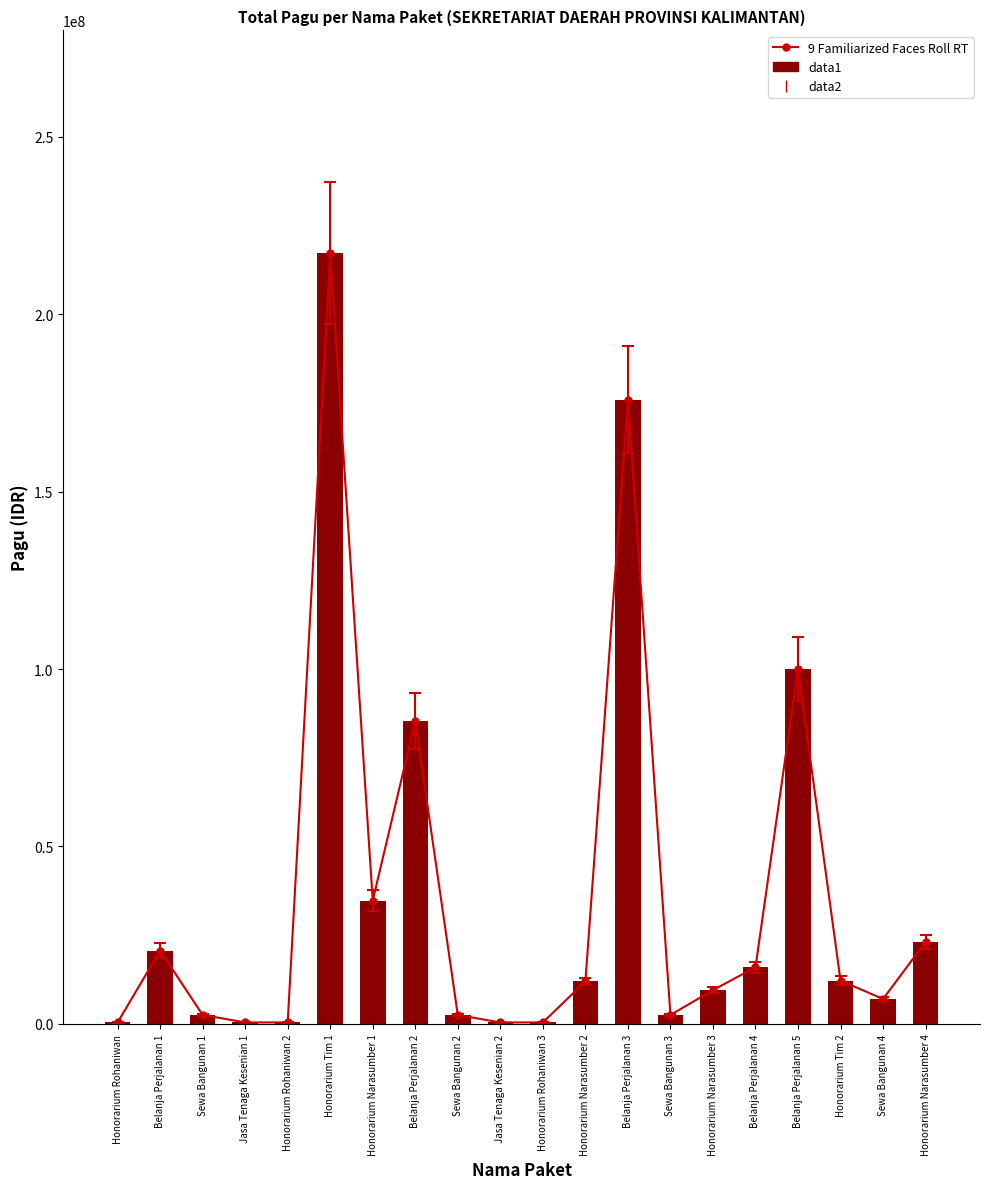

At which label does 9 Familiarized Faces Roll RT first exceed 11950000?

Belanja Perjalanan 1